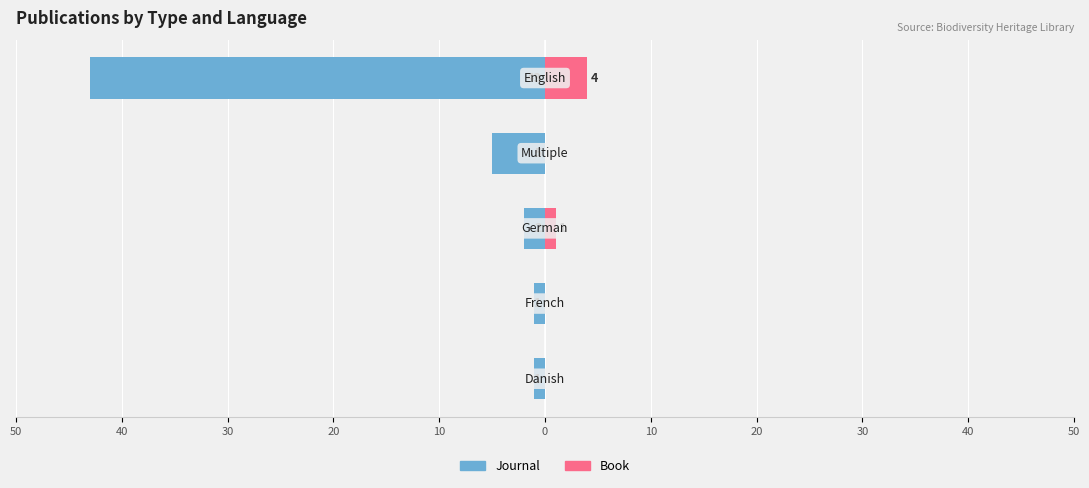

Which series has the largest range (max minus min)?

Journal